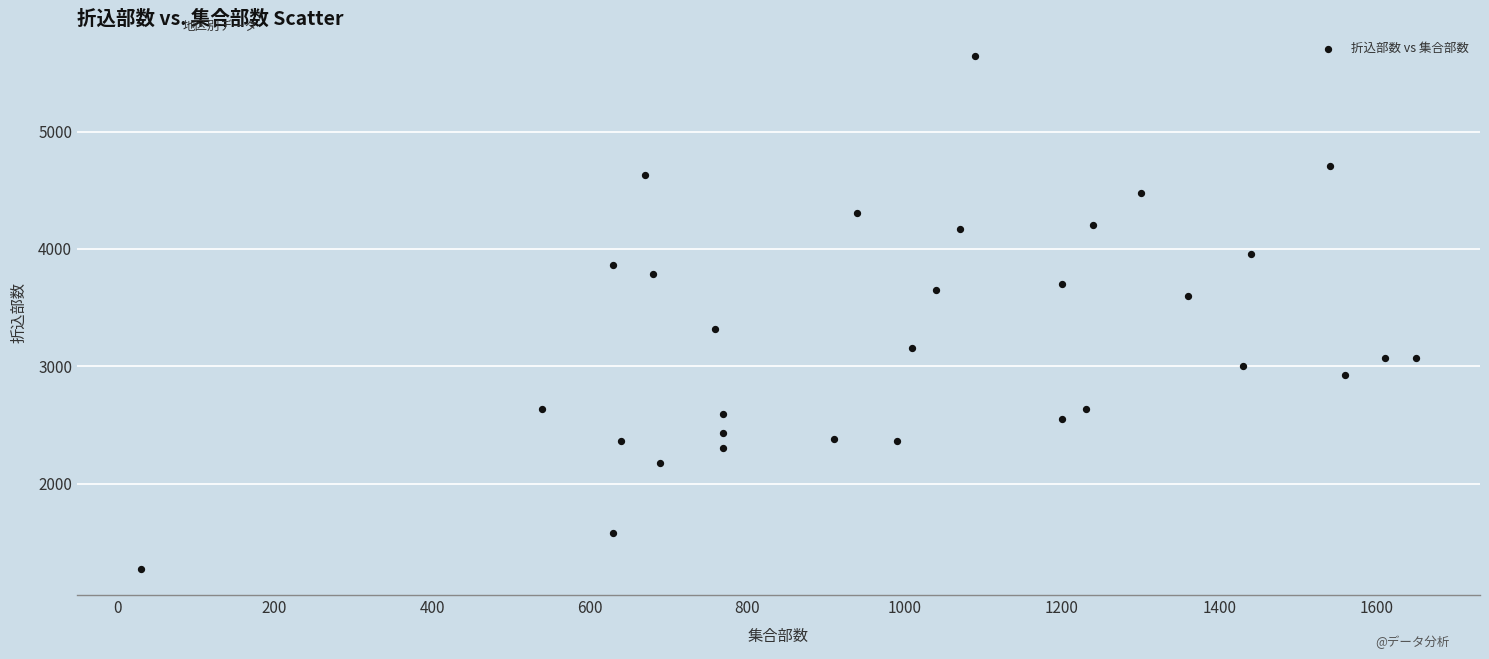

What is the range of X values (max minus min)?

1620